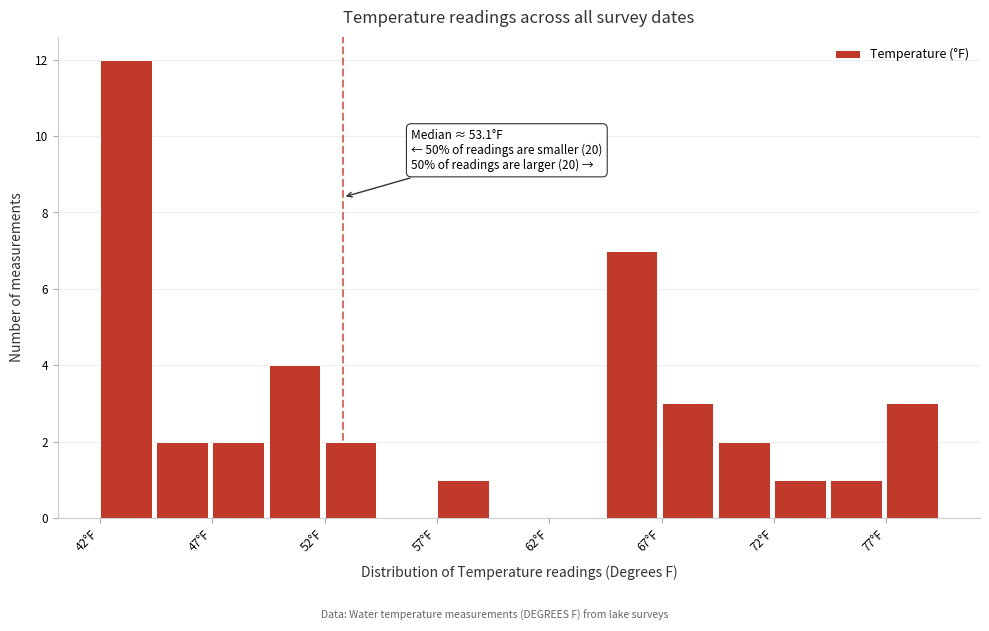

Over which range of the x-axis is the bar tallest?

42.5 to 45.0